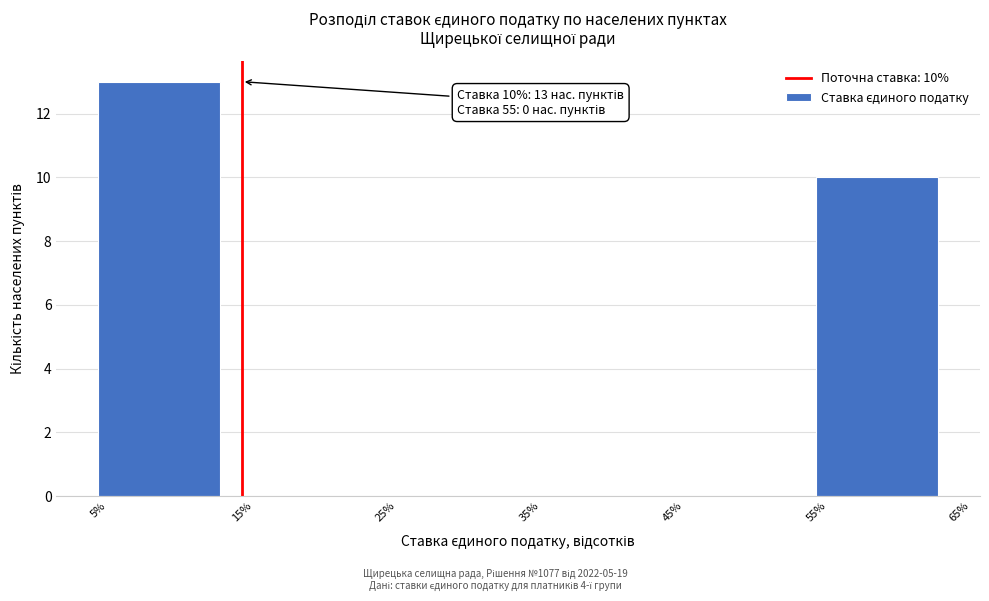

Over which range of the x-axis is the bar tallest?

5% to 15%